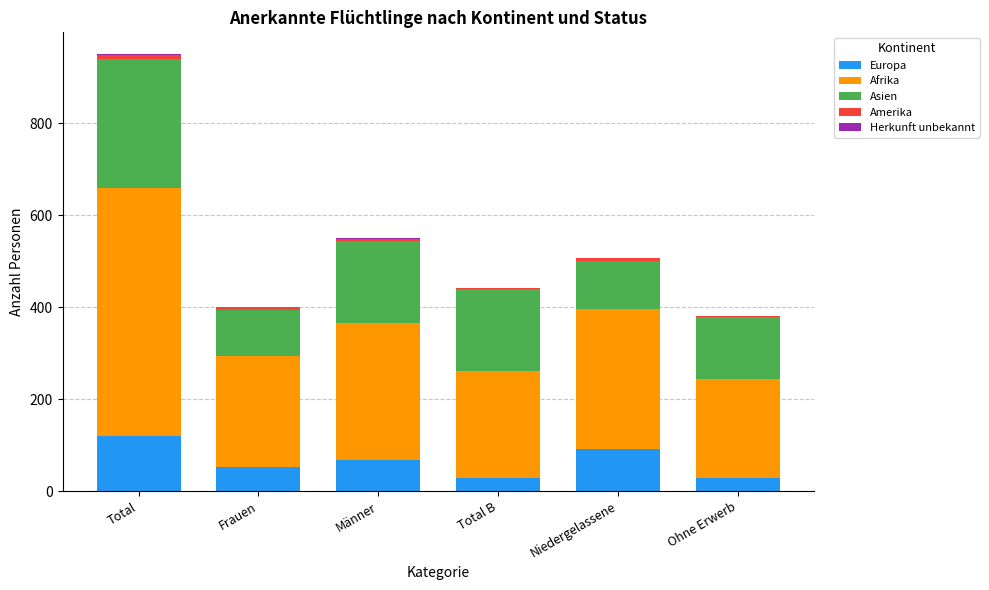

At which category is the sum across all series the highest?

Total